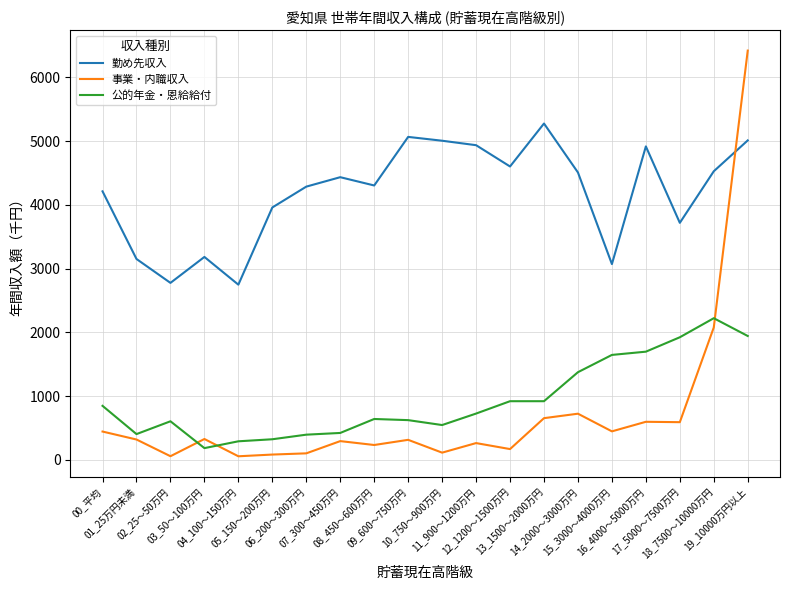

Where do 事業・内職収入 and 公的年金・恩給給付 first cross each other?

02_25～50万円 and 03_50～100万円